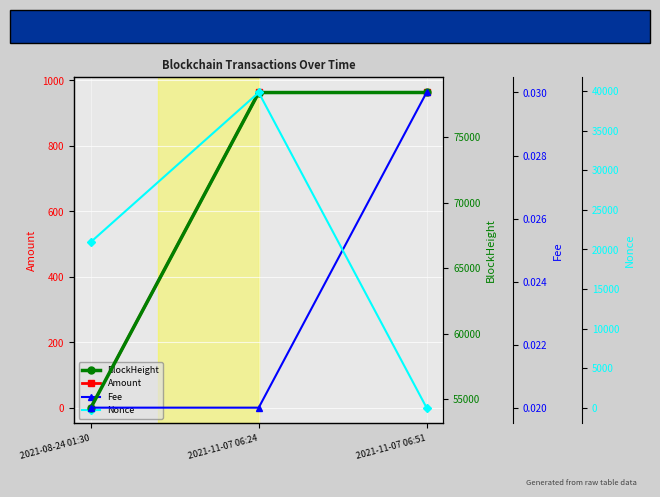

What is the difference between the maximum and minimum values in the Amount series?

962.2